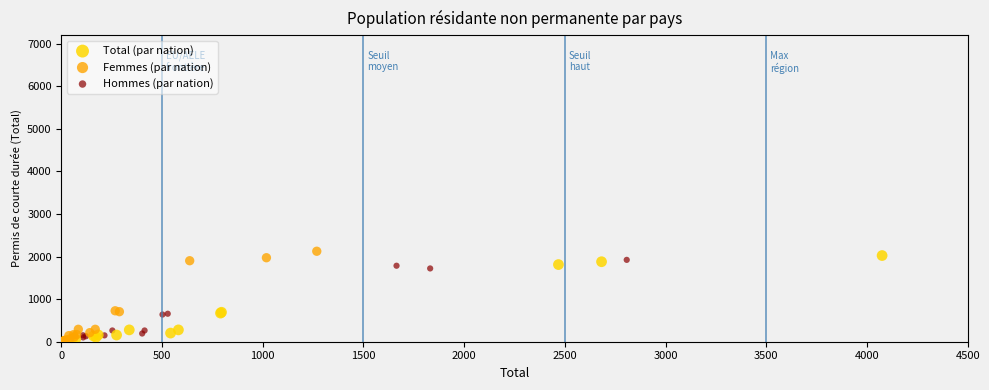

What are all the series names shown in the legend?

Total (par nation), Femmes (par nation), Hommes (par nation)